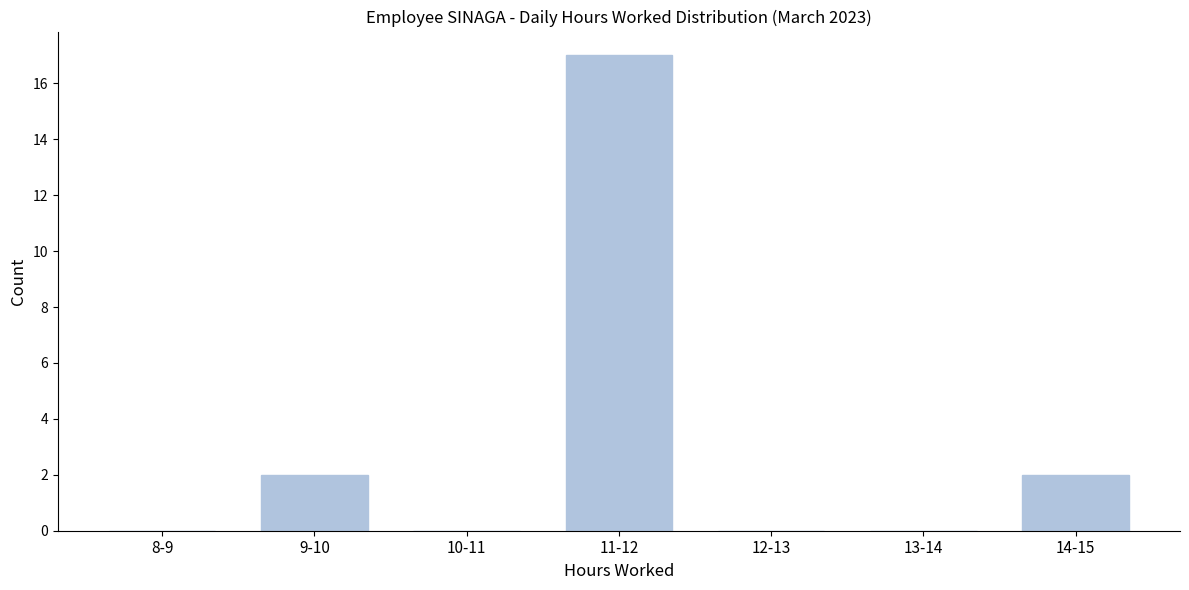

At which category does the chart reach its peak across all series?

11-12